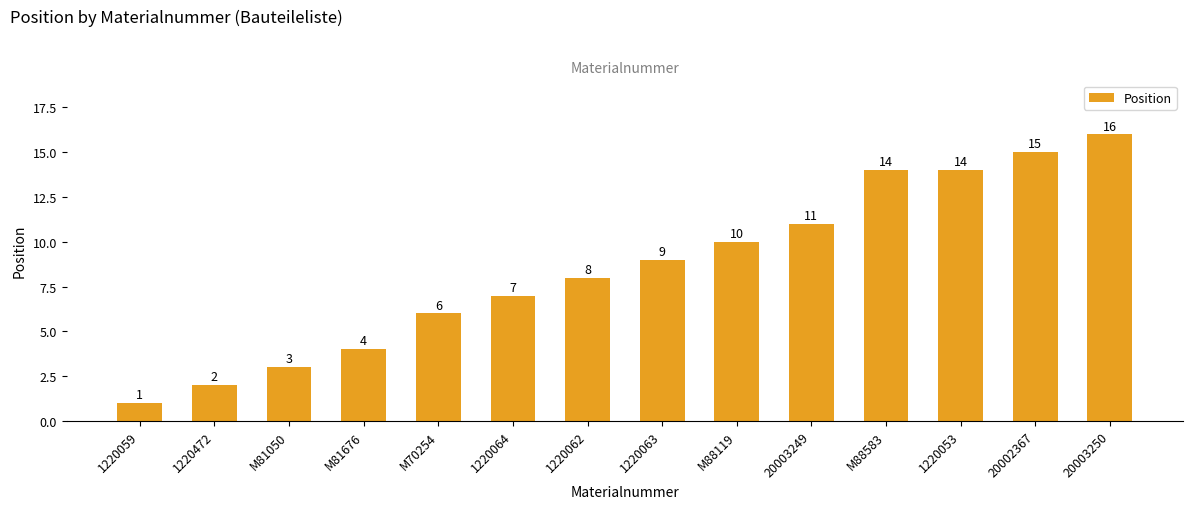

Between M81050 and 1220064, which is larger?

1220064